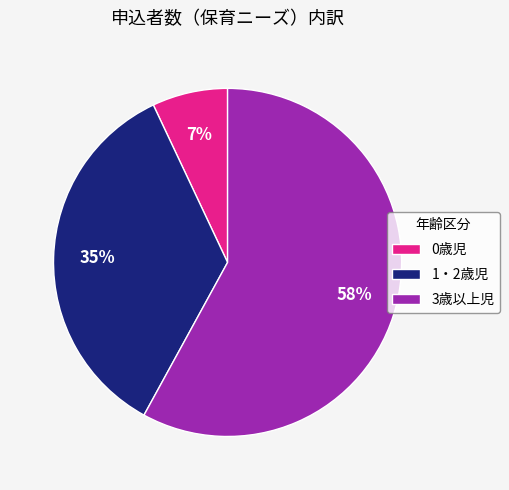

What is the ratio of the value at 1・2歳児 to the value at 0歳児?

5.0